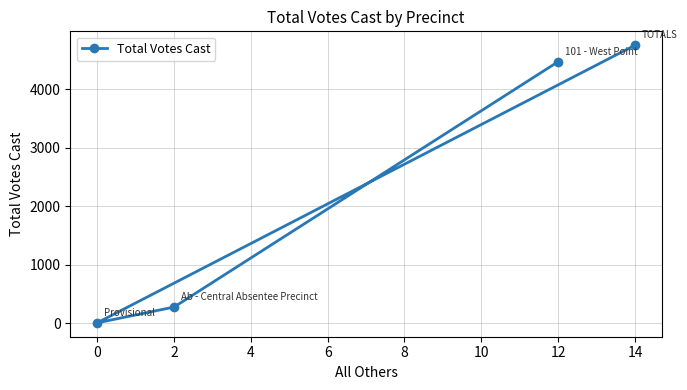

List the labels in order of value, largest first.

14, 12, 2, 0